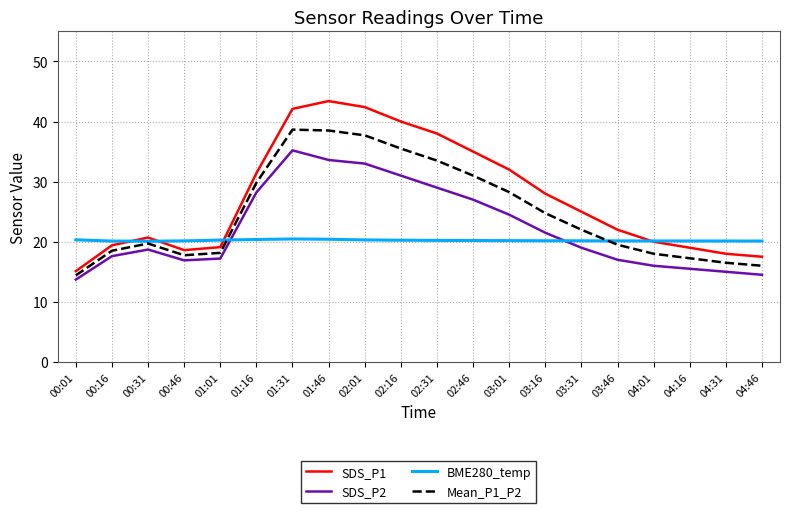

The BME280_temp series shows 12.7 at 03:16. True or false?

False